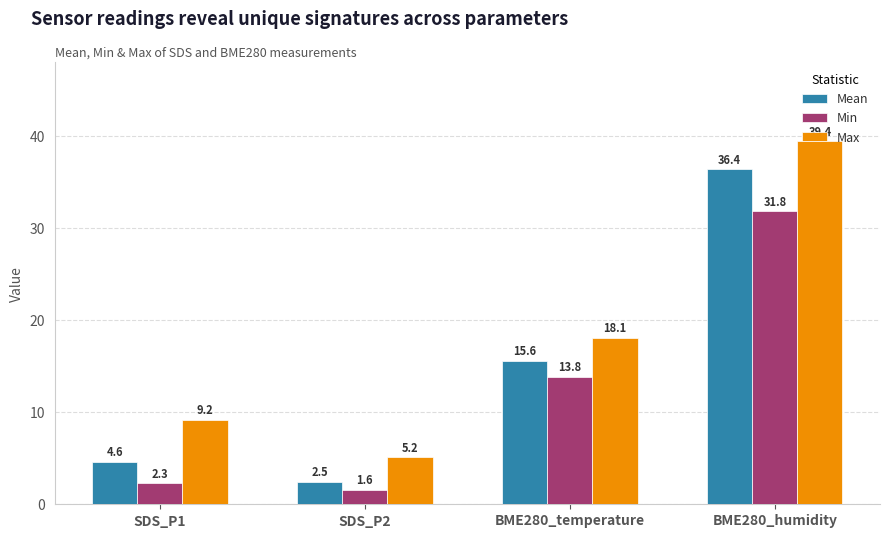

Are the bars grouped side by side (vs. stacked)?

Yes